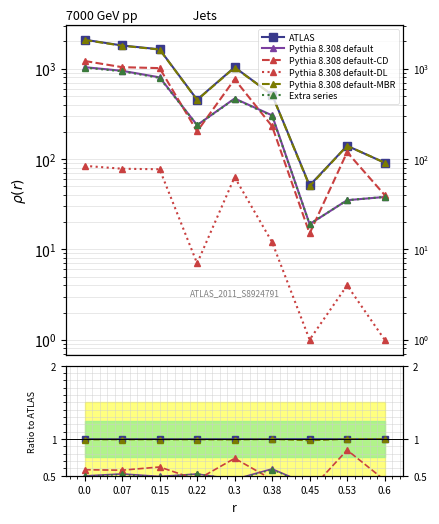

True or false: Pythia 8.308 default and Extra series intersect in this chart.

False